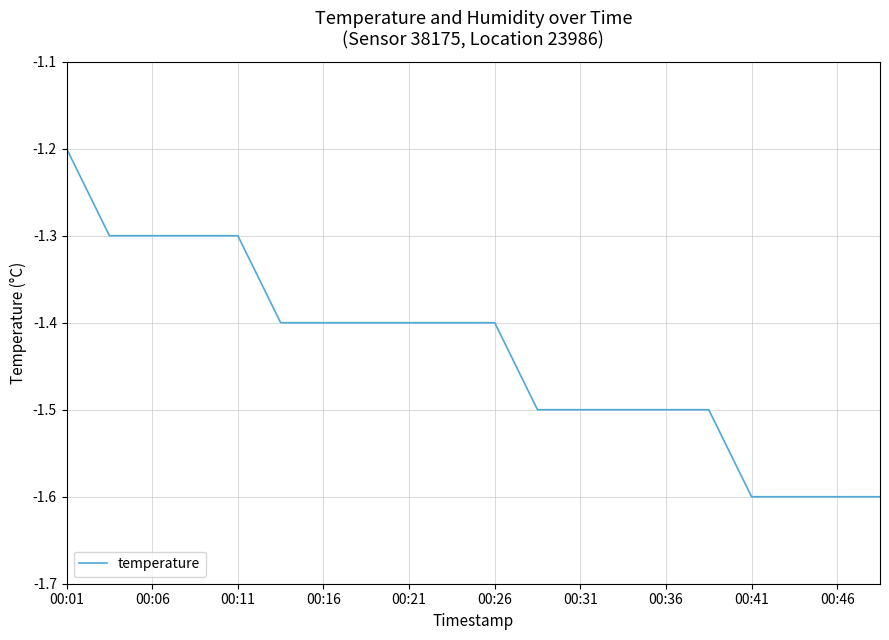

What is the maximum value shown in the chart?

-1.2